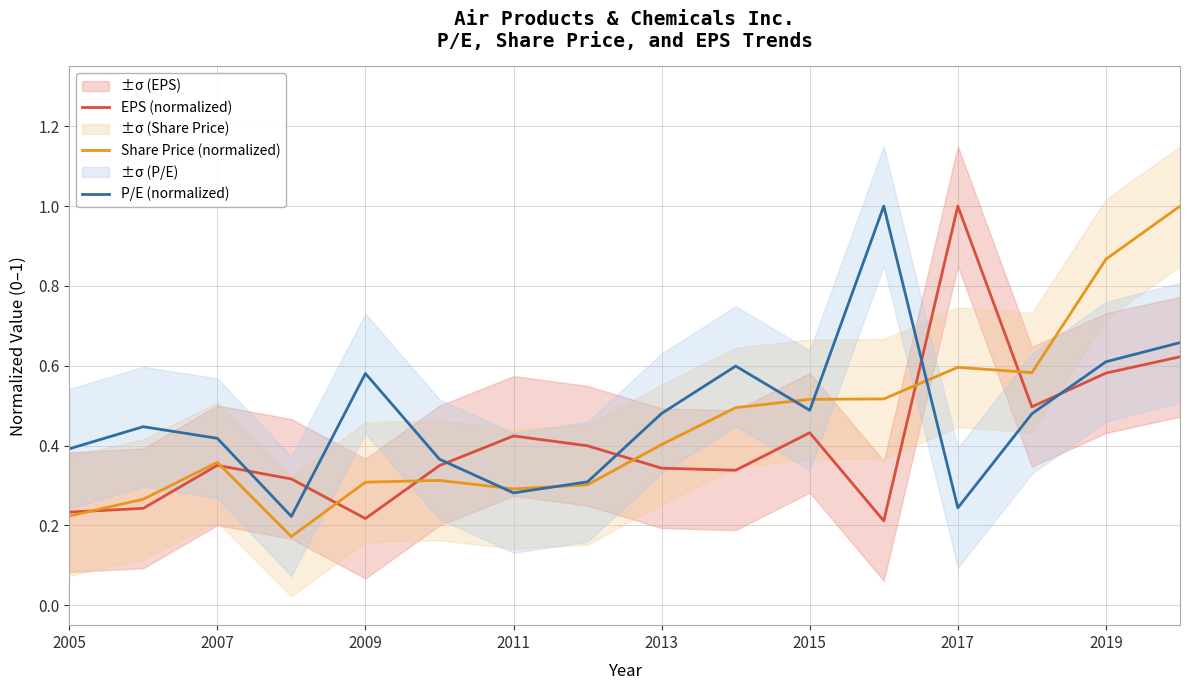

Which category has the highest value in the EPS (normalized) series?

2017